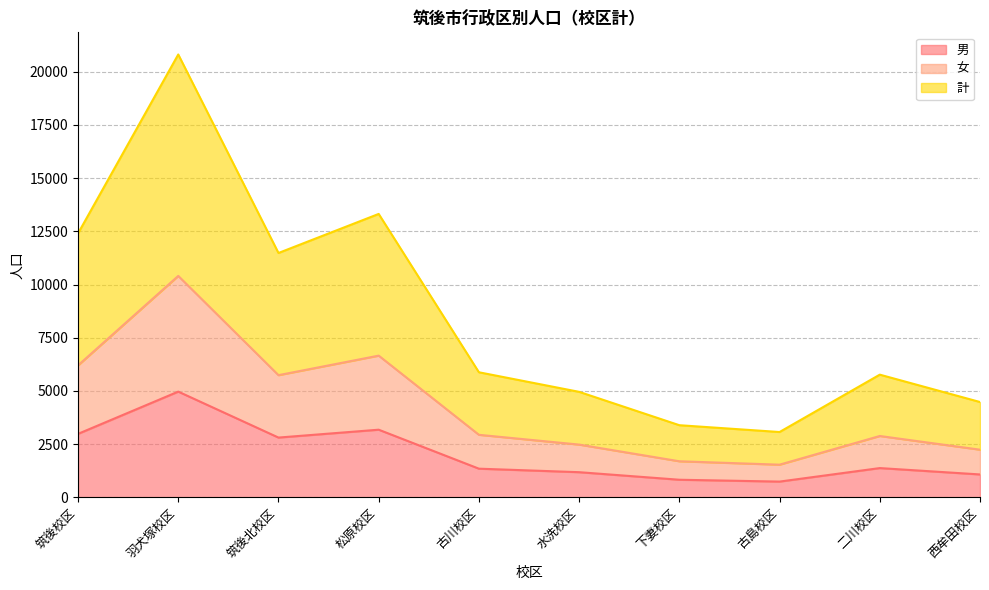

What is the value of the 男 point at the 10th from the left?

1076